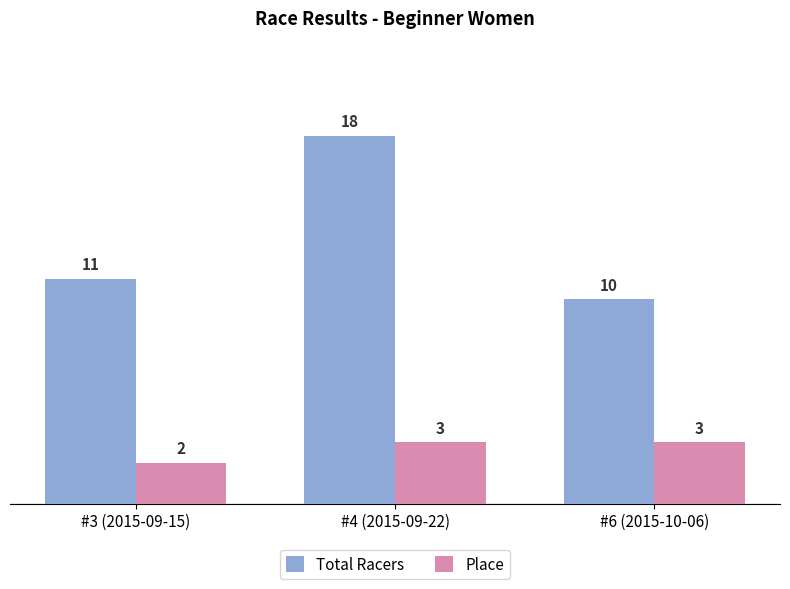

At which label is Total Racers closest to 14?

#3 (2015-09-15)